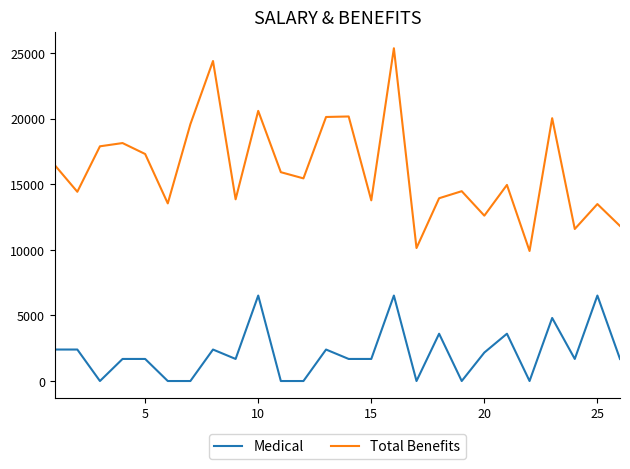

Which series has the widest spread of values?

Total Benefits